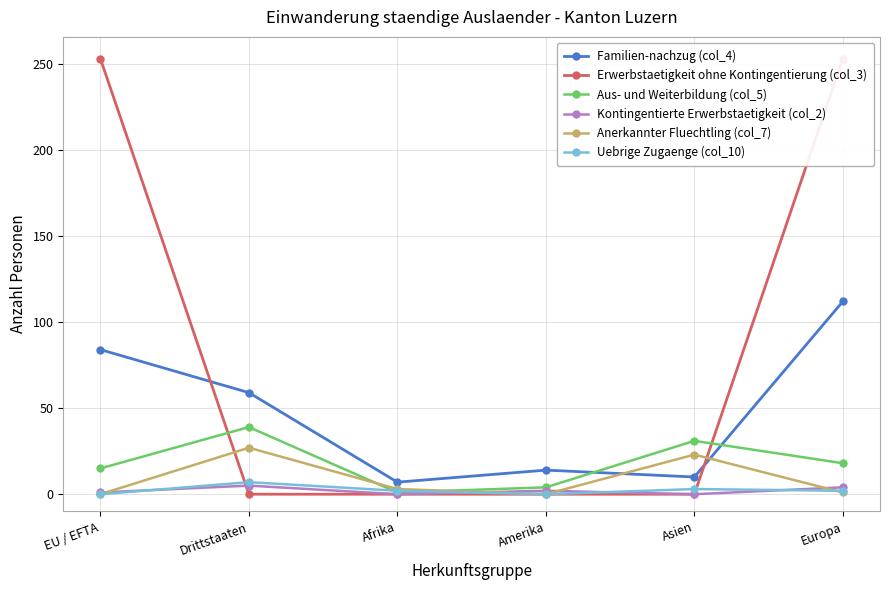

How many lines are shown in the chart?

6